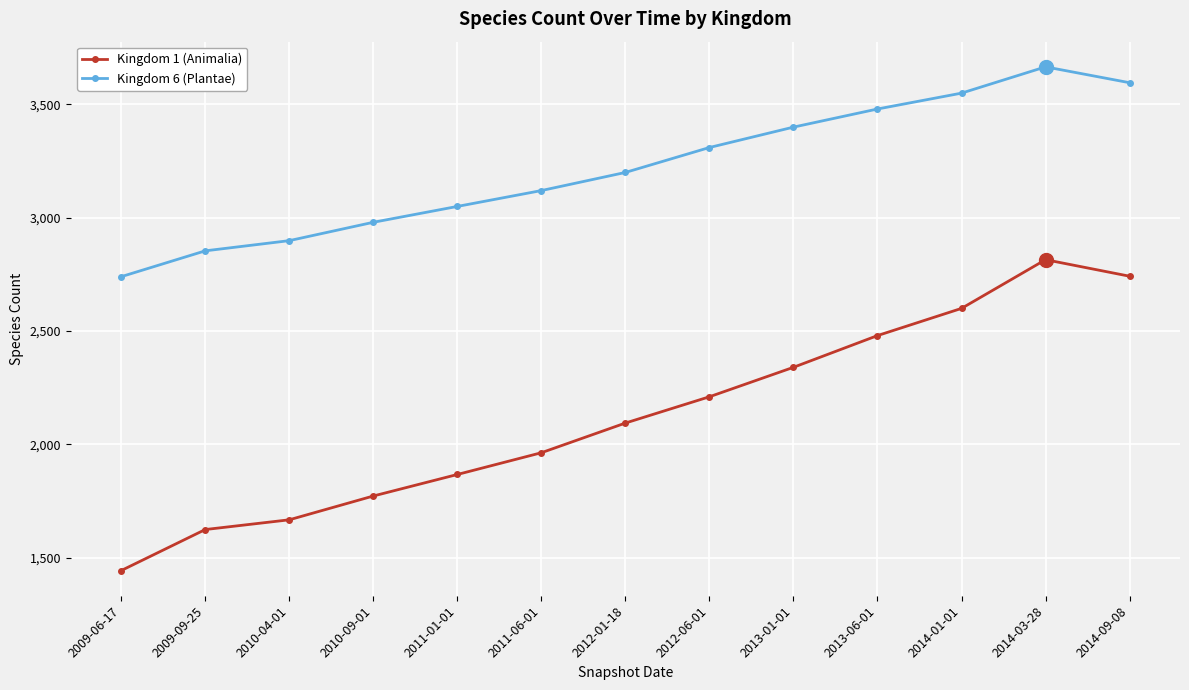

Count the number of categories in the chart.

13